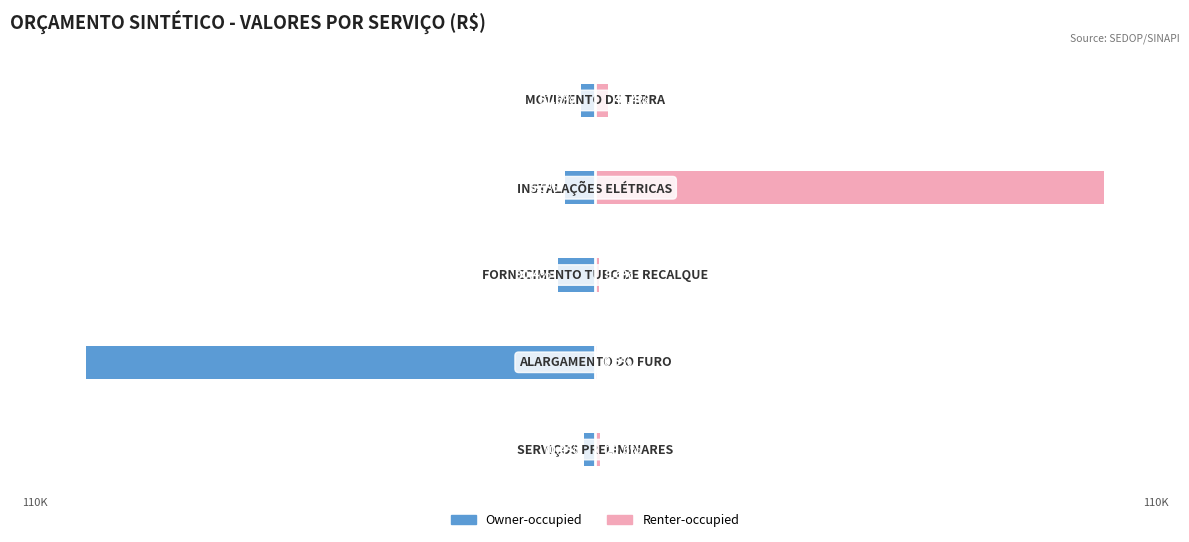

Reading right to left, extract all data points from this chart.

Owner-occupied: -2623.2	-5583.1	-6957.2	-95245.4	-2055.4
Renter-occupied: 2465.1	95245.4	741.5	451.7	862.2